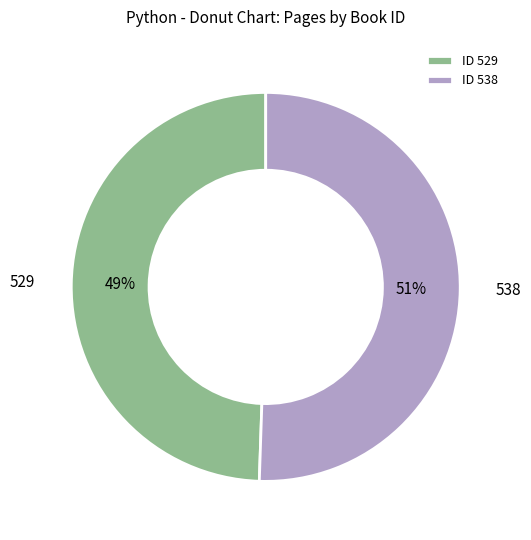

To the nearest percent, what is the combined percentage of 529 and 538?

100%